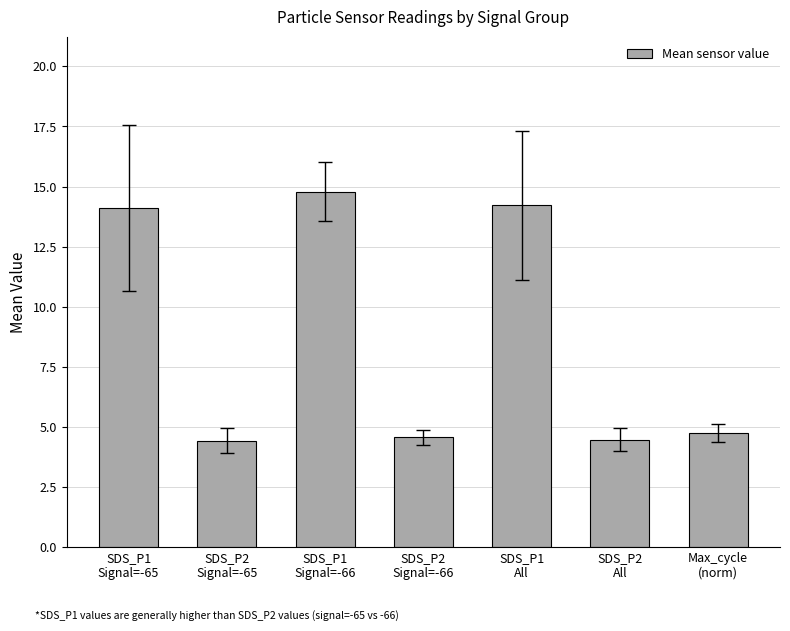

What is the label of the 3rd bar from the left?

SDS_P1
Signal=-66